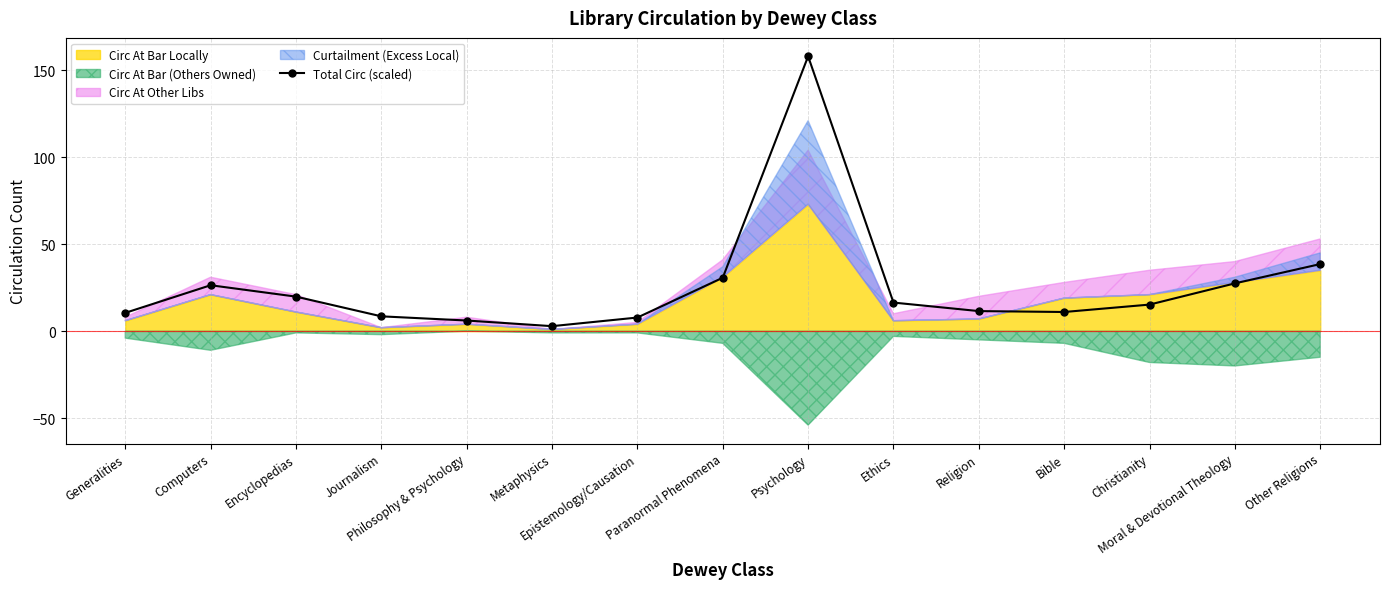

What is the difference between the second highest and minimum values?

35.7